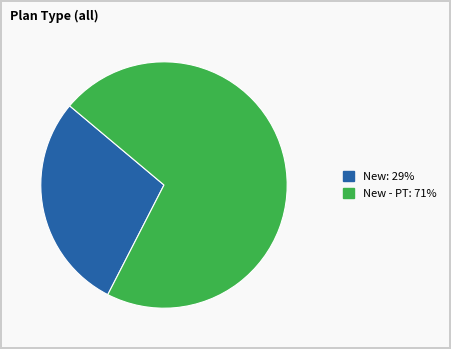

Is there any slice that represents more than half of the pie?

Yes